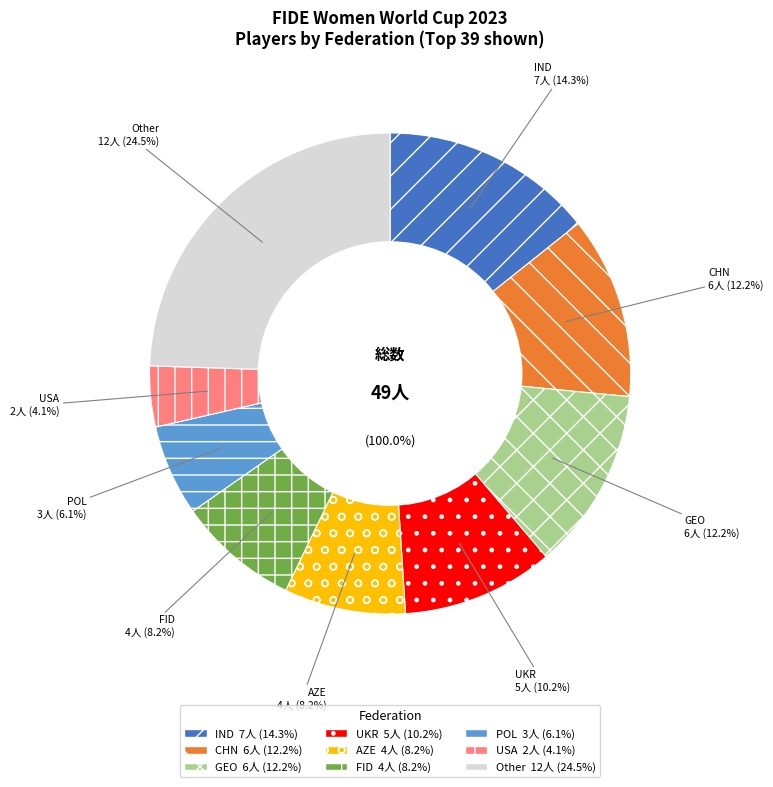

To the nearest percent, what portion does CHN represent?

12%